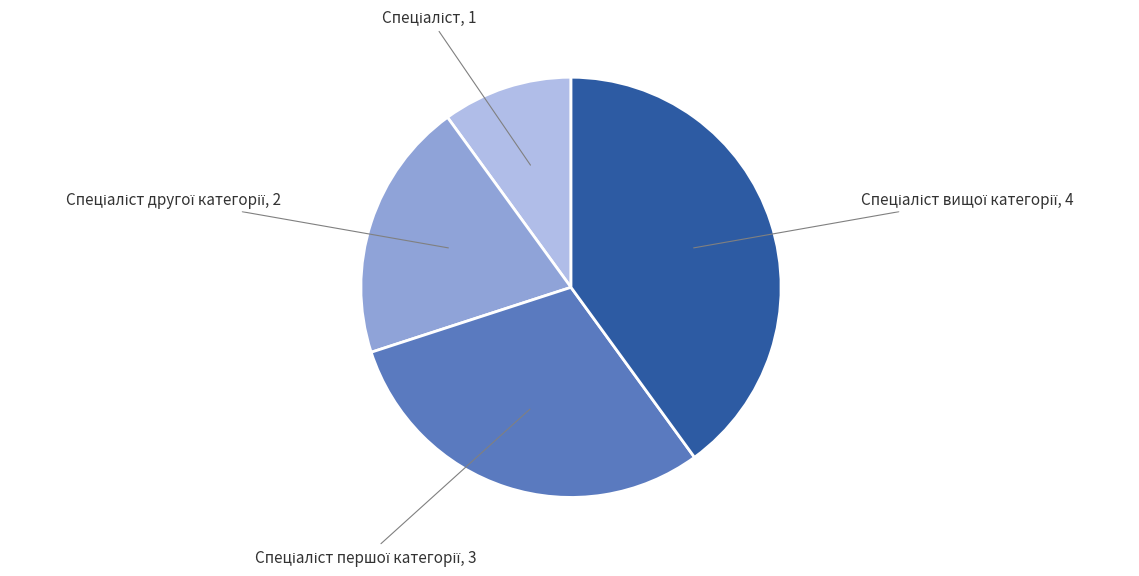

Does any single category account for the majority?

No